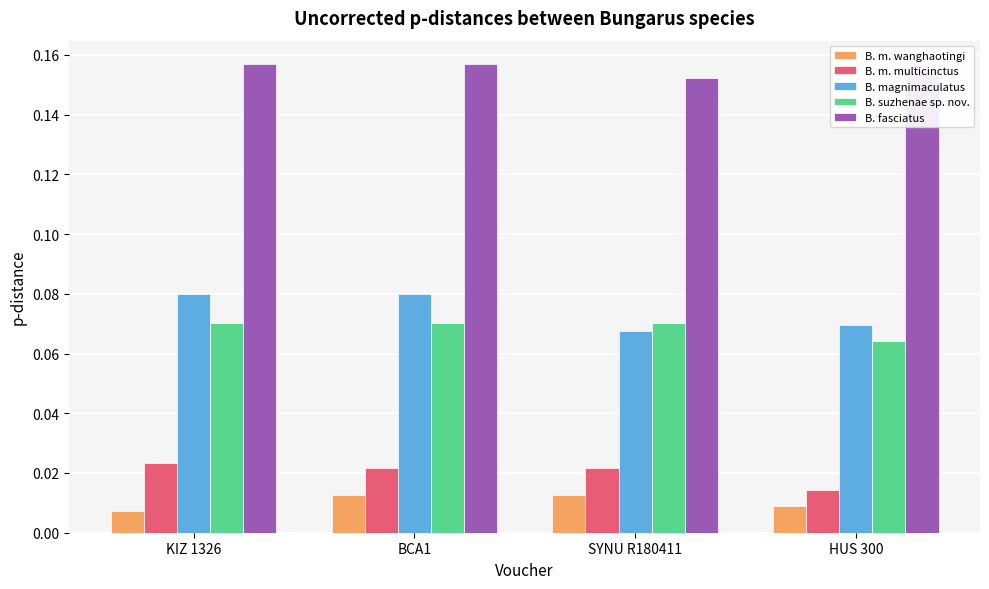

The B. fasciatus series shows 0.1 at HUS 300. True or false?

False